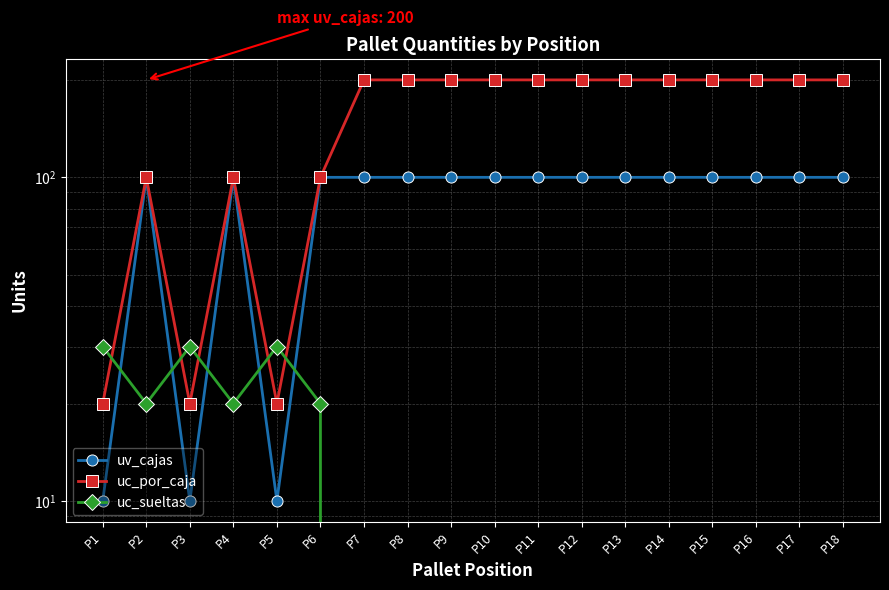

Rank the series by their average value, from highest to lowest.

uc_por_caja, uv_cajas, uc_sueltas